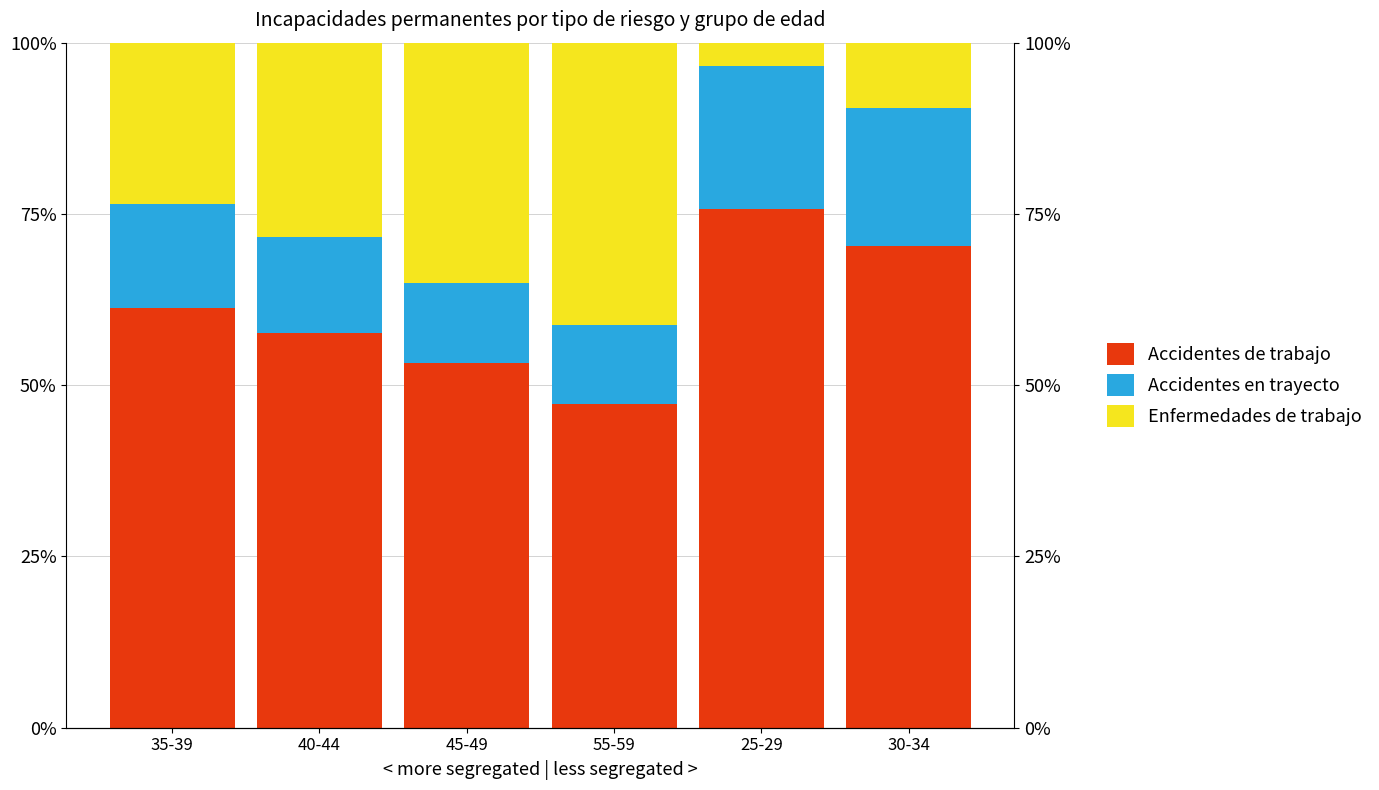

How many series are shown in this chart?

3